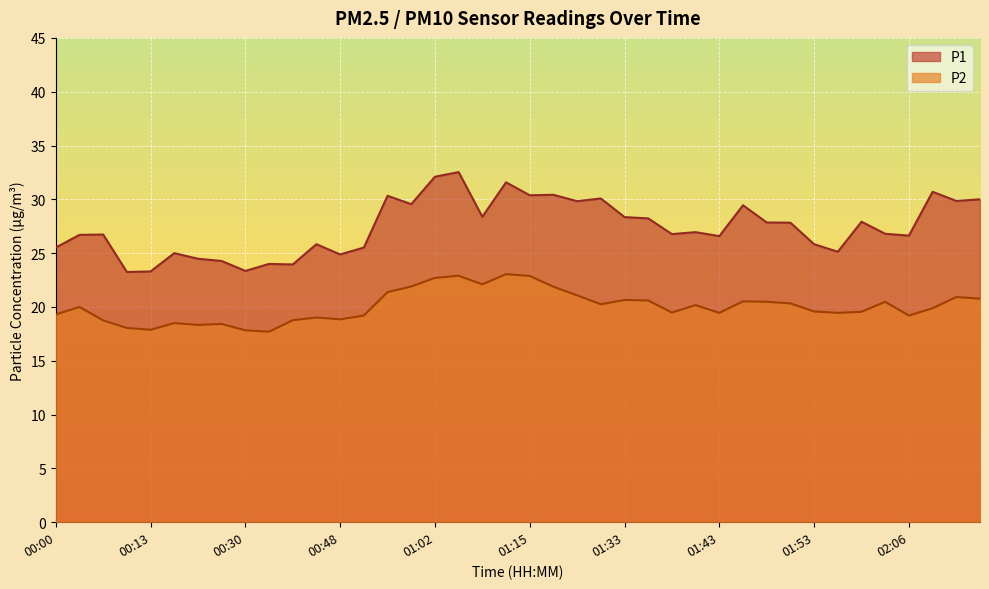

What is the difference between the P2 values at 01:53 and 00:13?

1.7